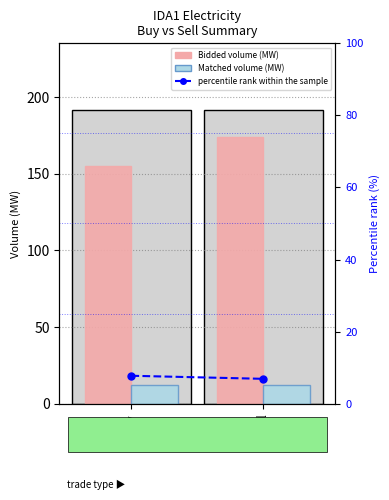

Which series has the largest total across all categories?

Bidded volume (MW)